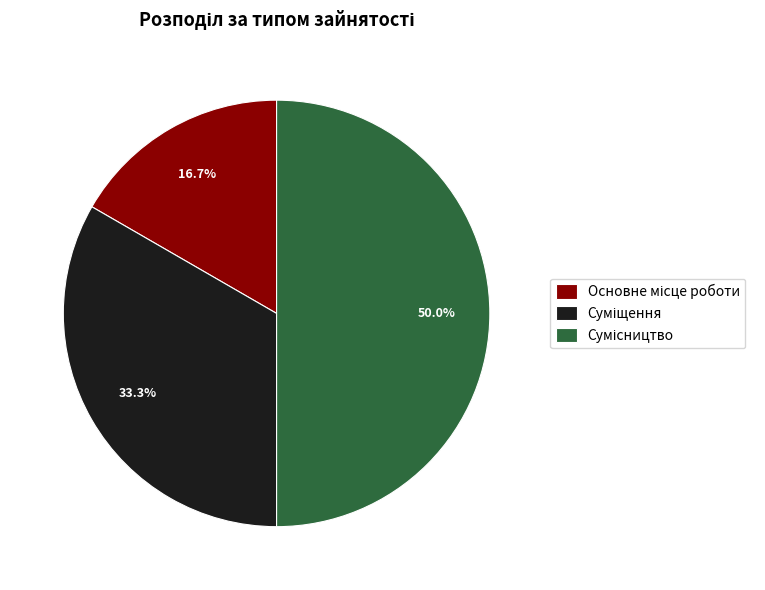

What is the change in value from Суміщення to Сумісництво?

+1